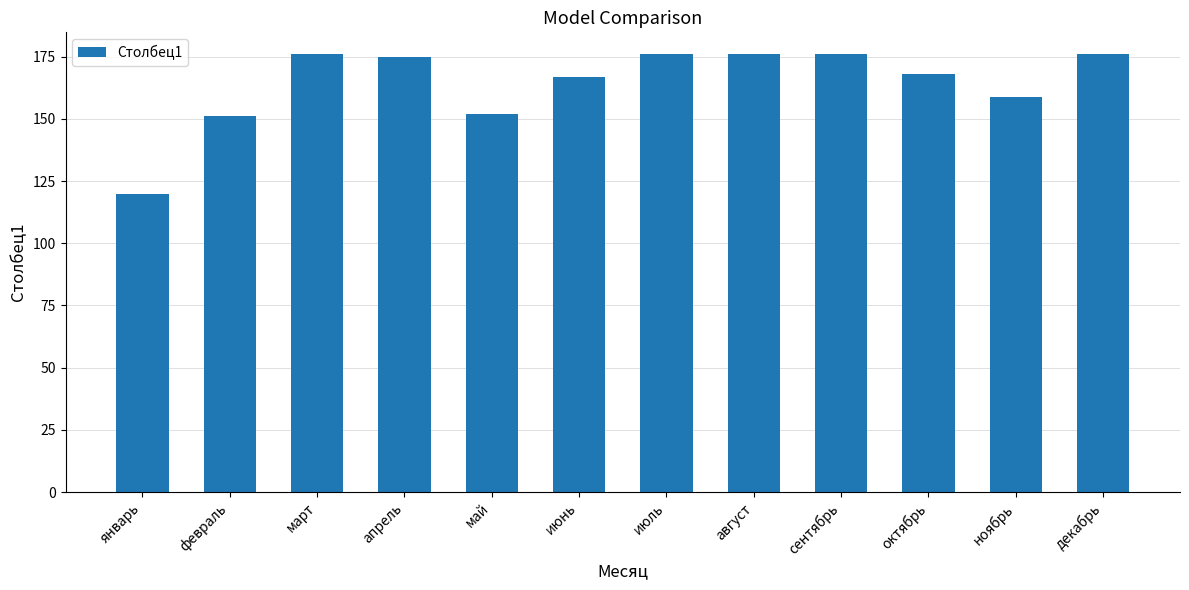

How many bars are there in total?

12